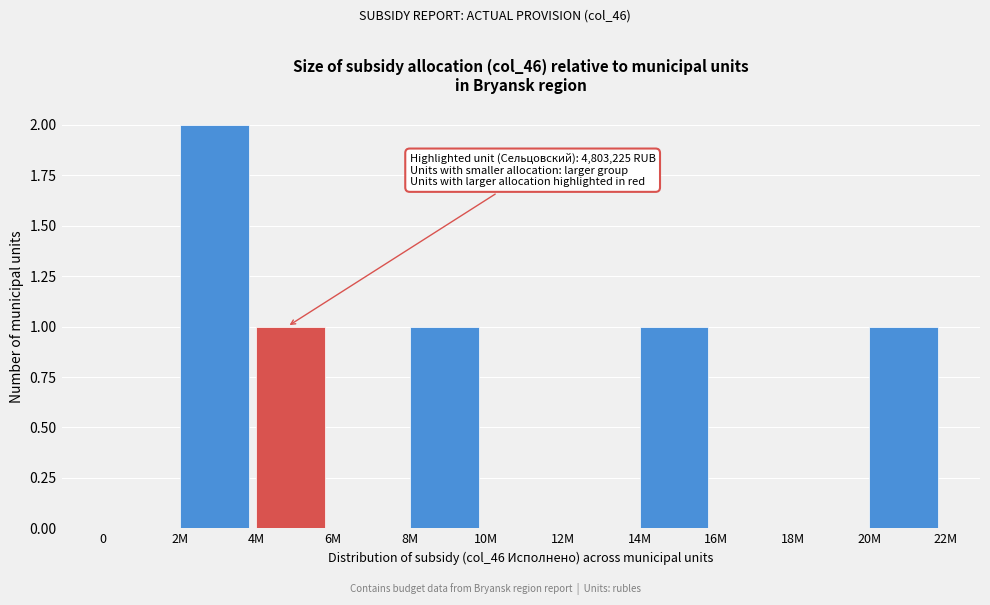

Reading right to left, list all the values displayed in this chart.

20M=1	18M=0	16M=0	14M=1	12M=0	10M=0	8M=1	6M=0	4M=1	2M=2	0=0